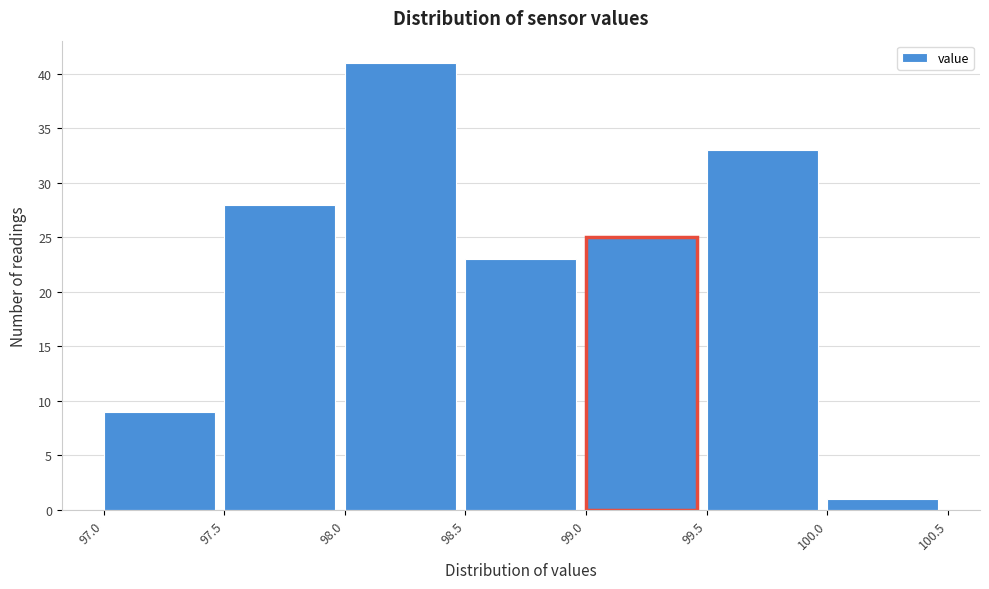

Reading left to right, transcribe this chart: for each bar, give the range it covers on the x-axis and its height. The values are not printed on the chart, so give them approximately, as read against the axis.

97.0 to 97.5: 9
97.5 to 98.0: 28
98.0 to 98.5: 41
98.5 to 99.0: 23
99.0 to 99.5: 25
99.5 to 100.0: 33
100.0 to 100.5: 1